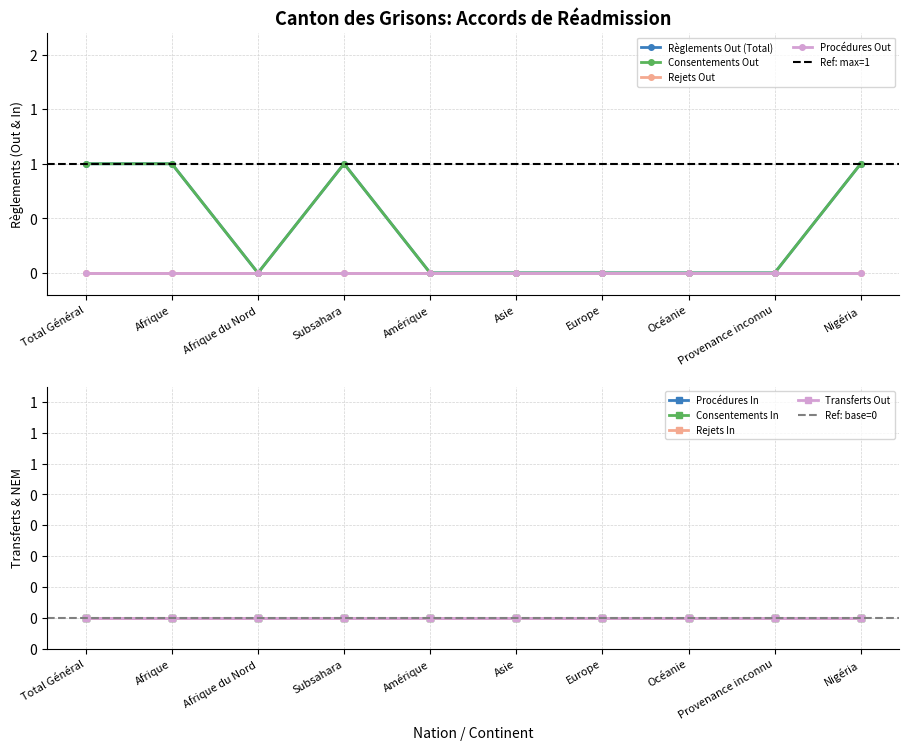

What position from the left is Subsahara?

4